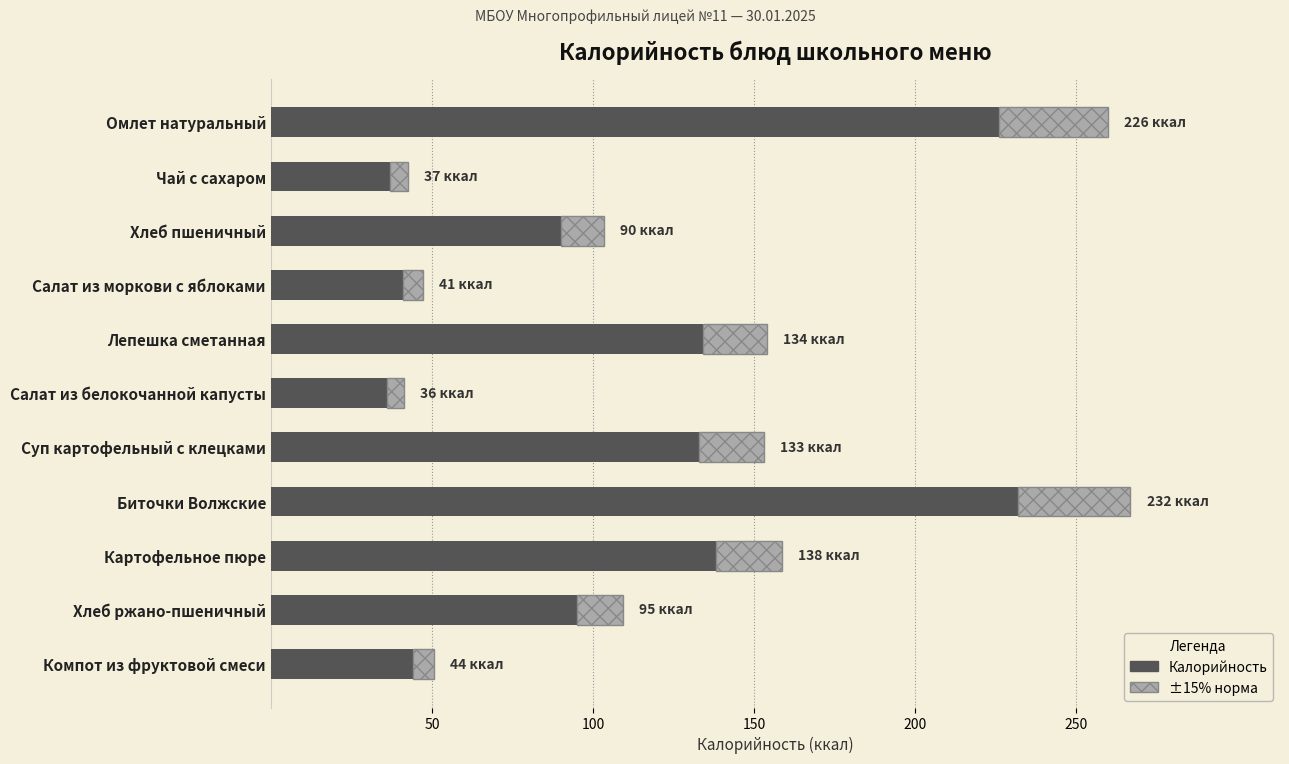

What is the approximate value of Калорийность at Хлеб ржано-пшеничный?

95.0